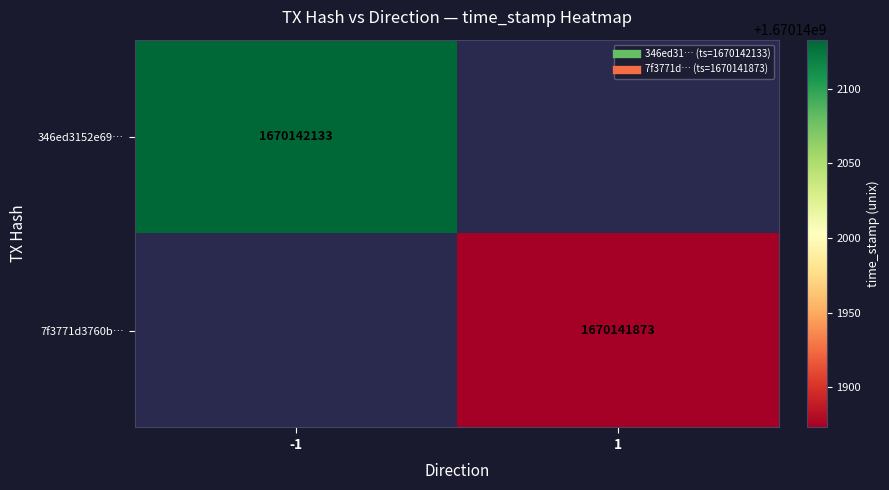

Which series has the largest range (max minus min)?

346ed3152e691f758f5820d67d67b19dabb90d3